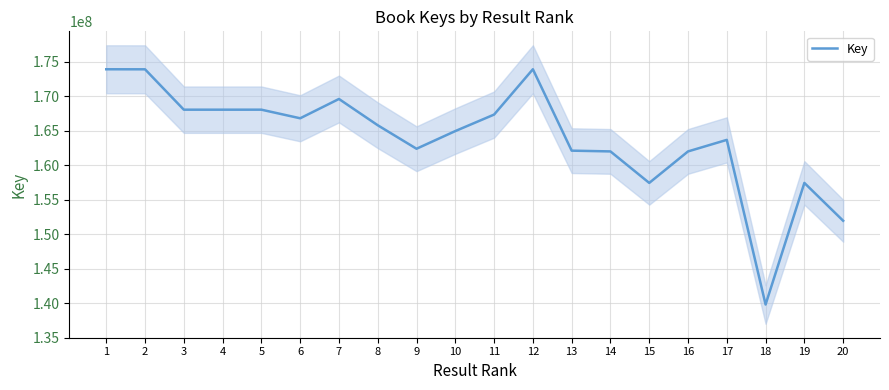

List the labels in order of value, largest first.

12, 1, 2, 7, 5, 3, 4, 11, 6, 8, 10, 17, 9, 13, 14, 16, 19, 15, 20, 18